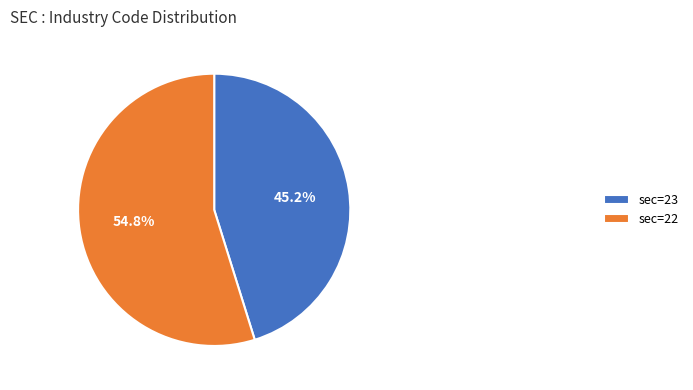

Which slice represents more than half of the pie?

sec=22